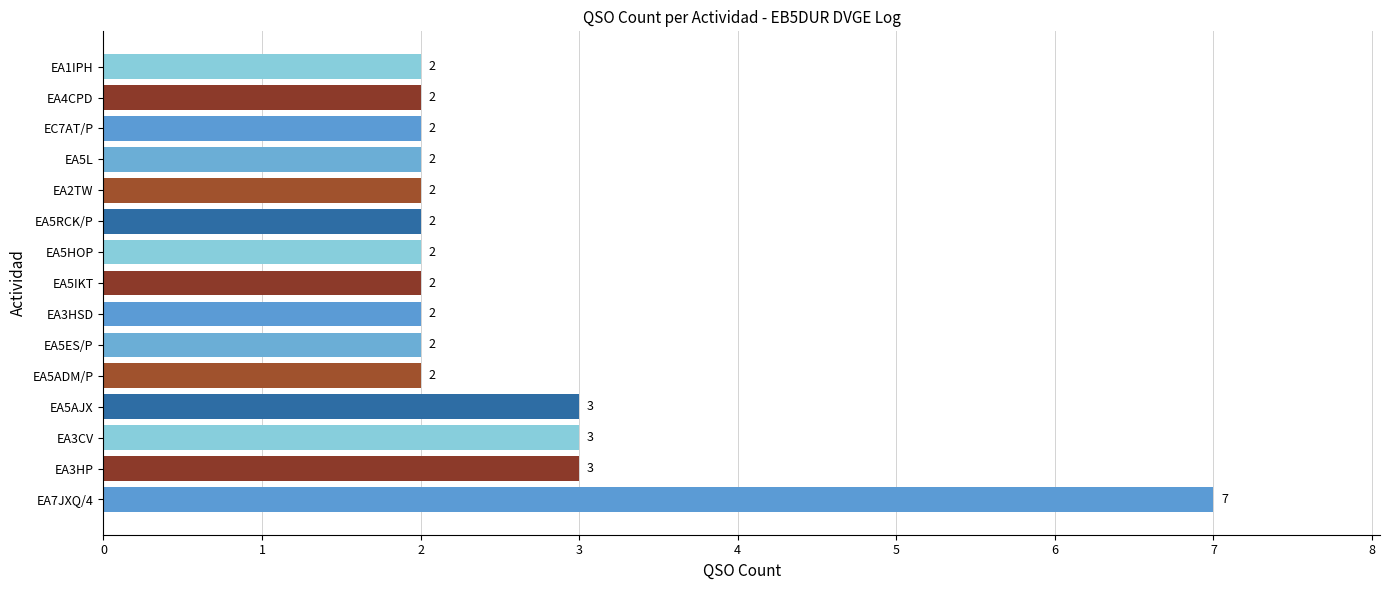

What is the ratio of the value at EA3HSD to the value at EA4CPD?

1.0